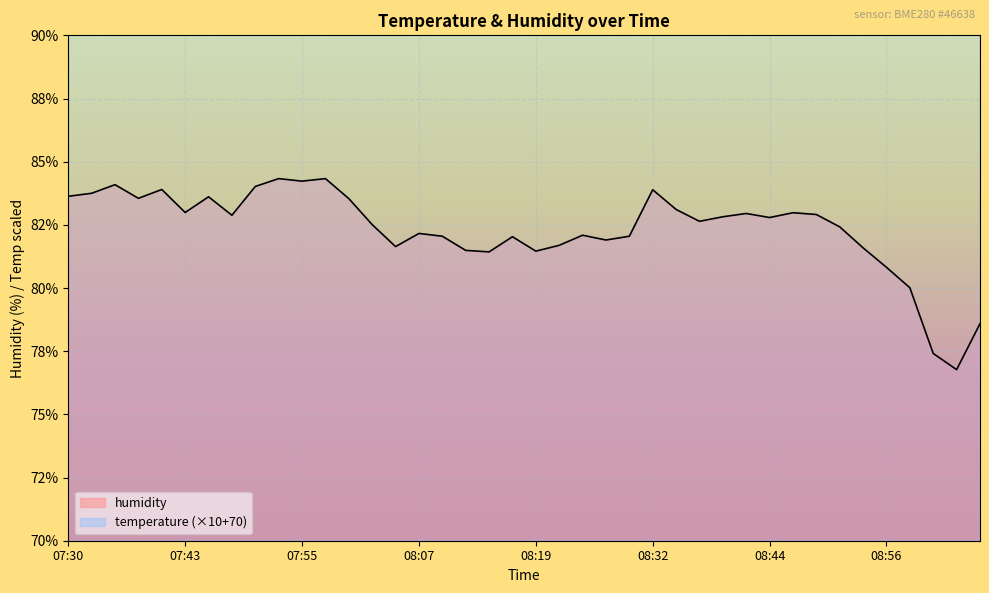

Rank the series by their average value, from lowest to highest.

humidity, temperature